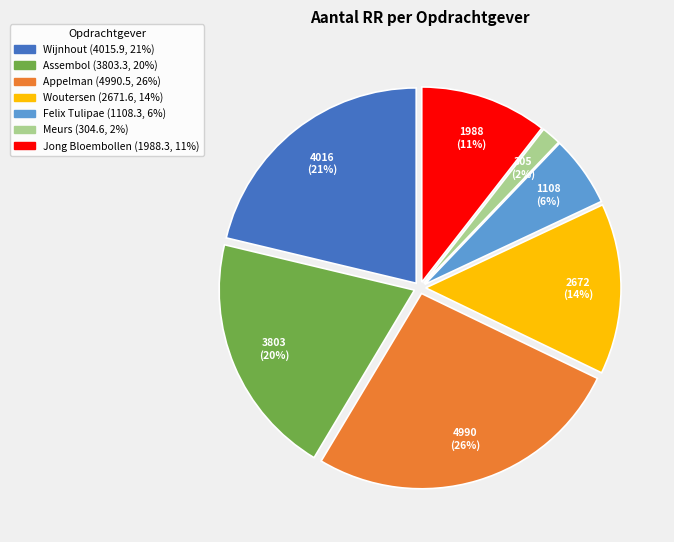

Is there any slice that represents more than half of the pie?

No